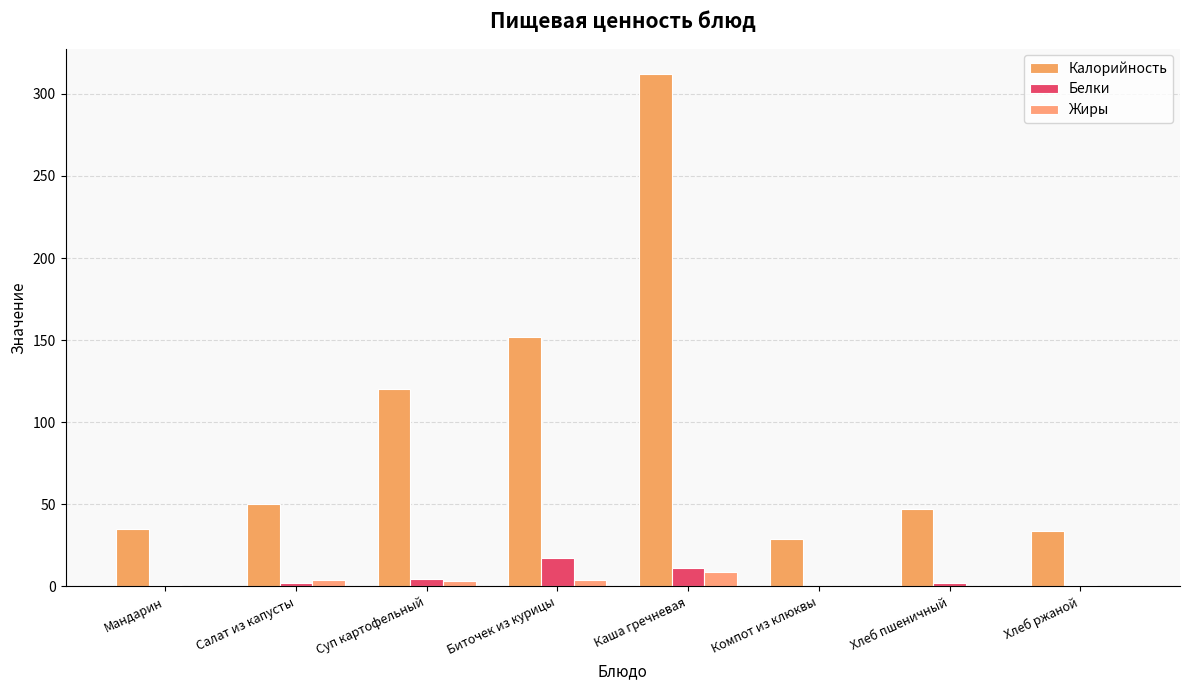

How many data points does each series have?

8